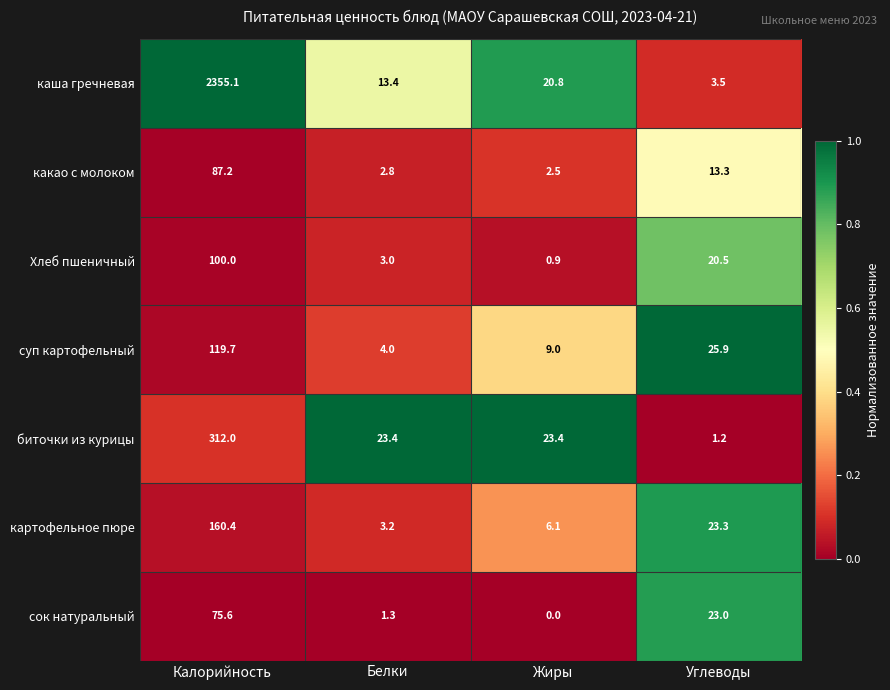

List the series in order of their peak value, lowest first.

сок натуральный, какао с молоком, Хлеб пшеничный, суп картофельный, картофельное пюре, биточки из курицы, каша гречневая